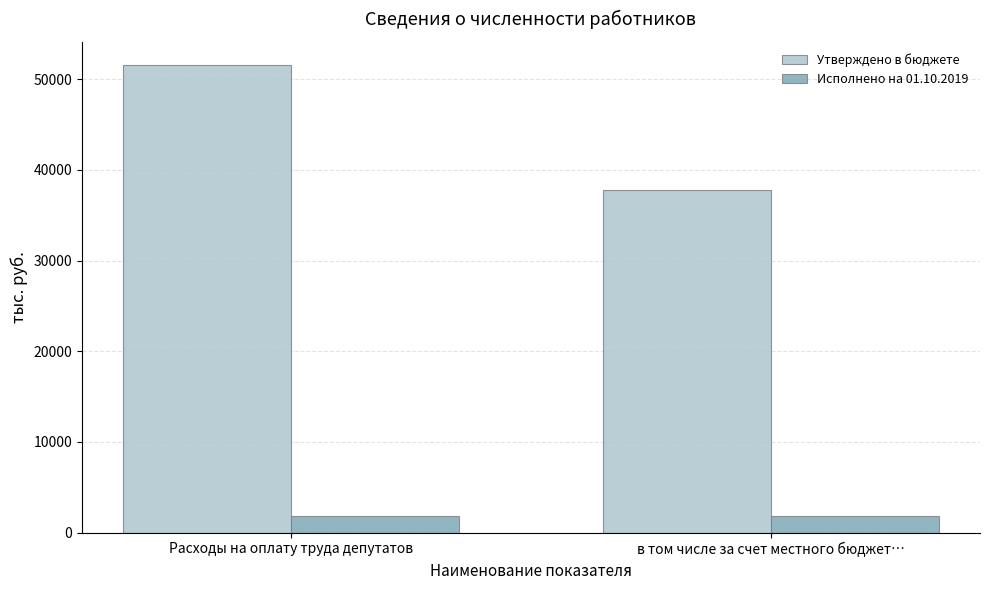

At в том числе за счет местного бюджет…, list the series in order from largest to smallest.

Утверждено в бюджете, Исполнено на 01.10.2019